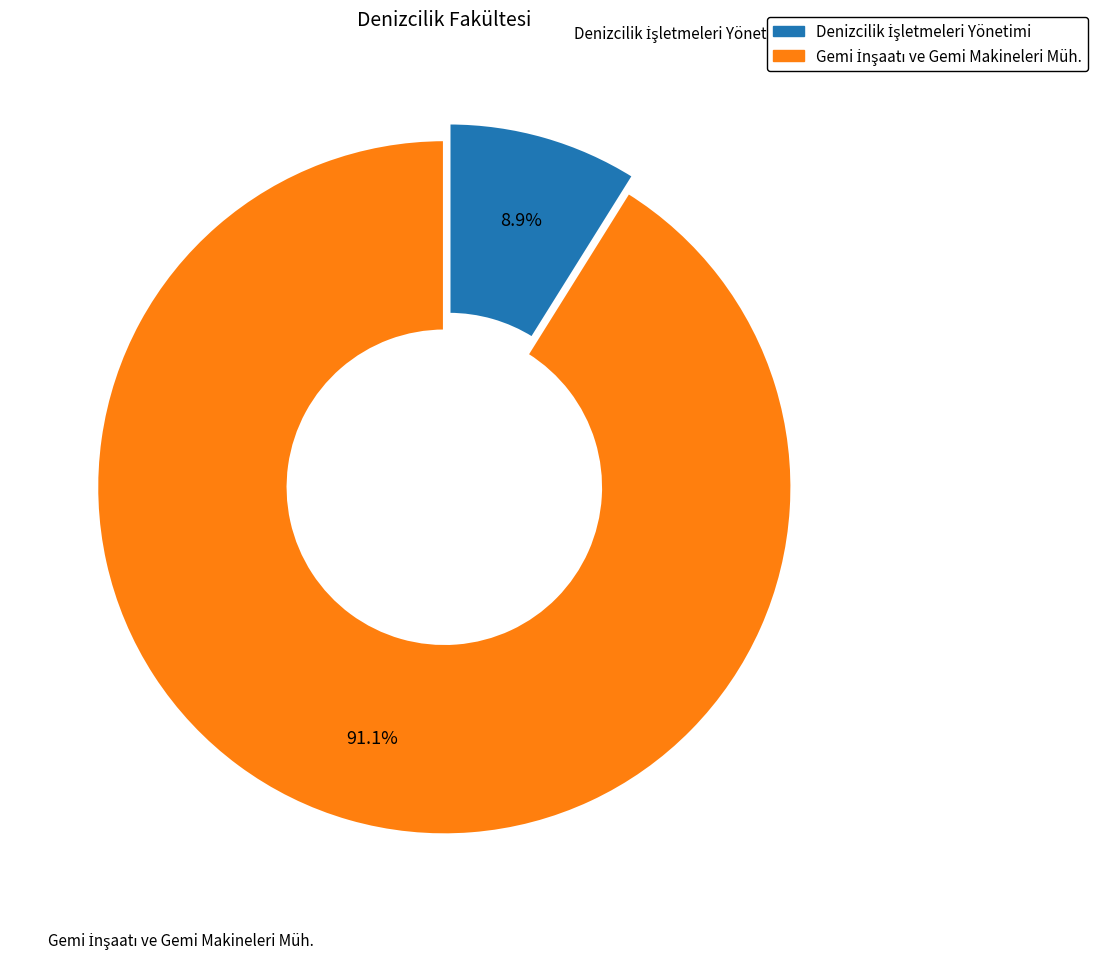

Which category has the biggest portion of the pie?

Gemi İnşaatı ve Gemi Makineleri Mühendisliği